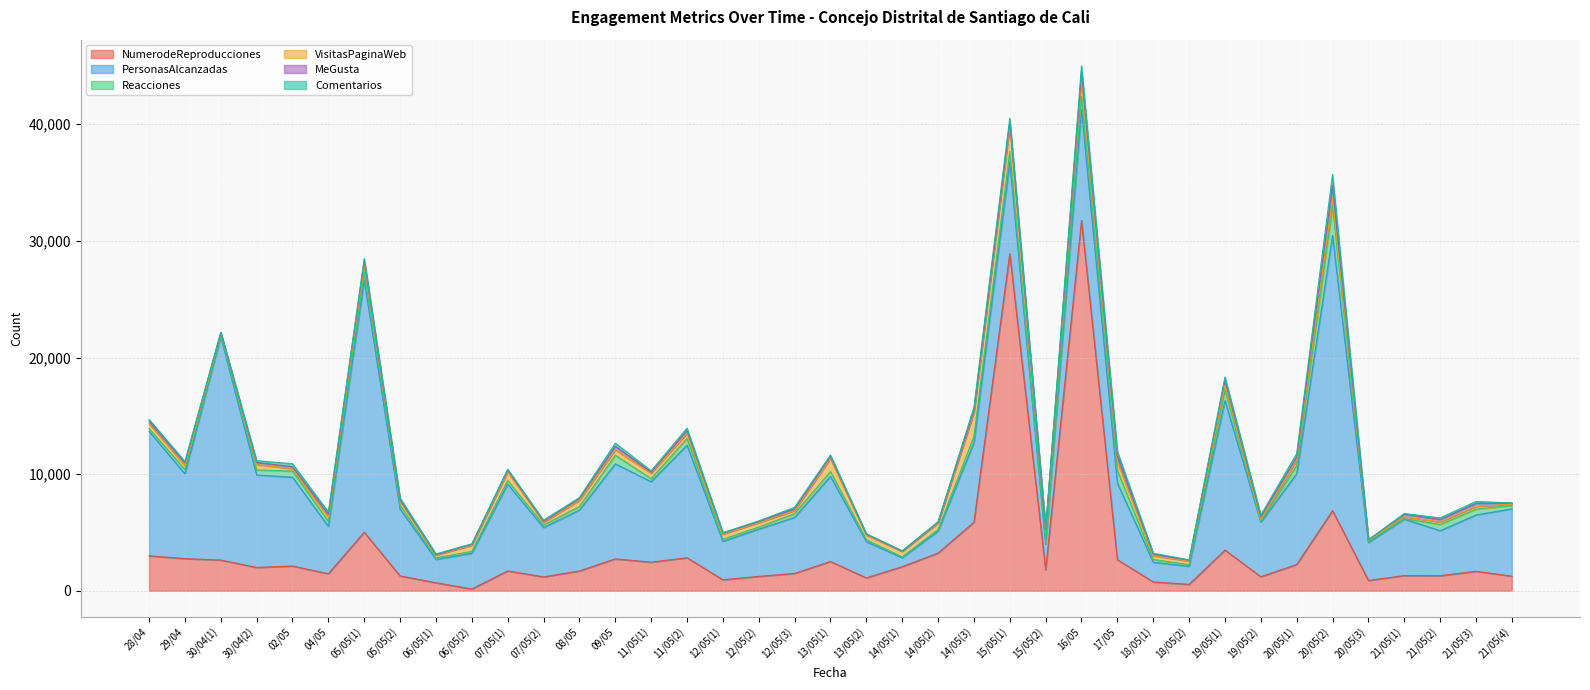

What is the label of the 1st point from the right?

21/05(4)